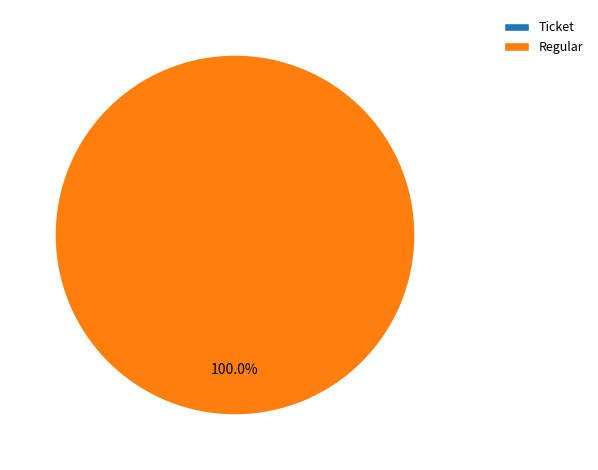

Which has a higher value, Ticket or Regular?

Regular